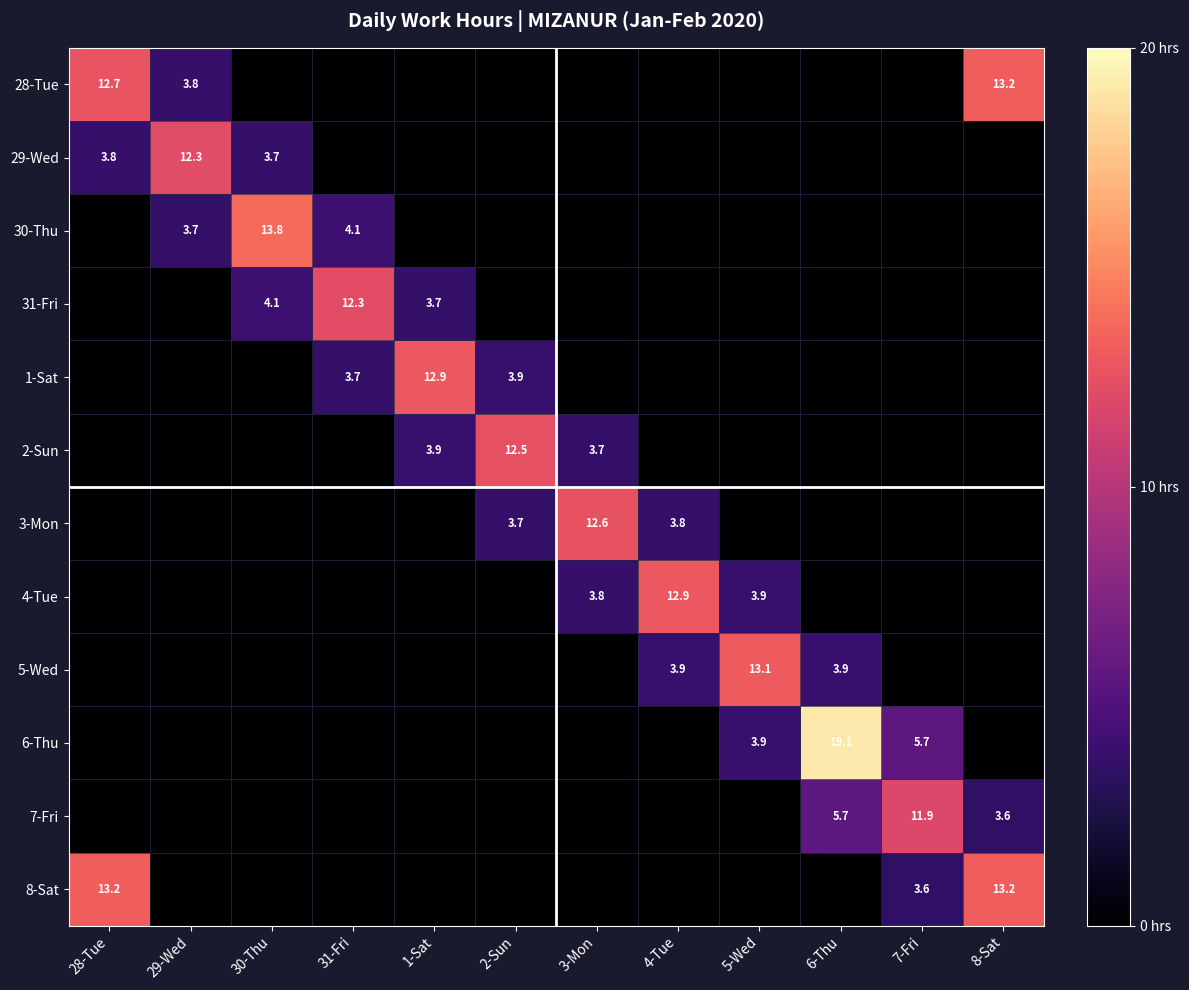

What is the difference between the 29-Wed values at 30-Thu and 29-Wed?

8.6